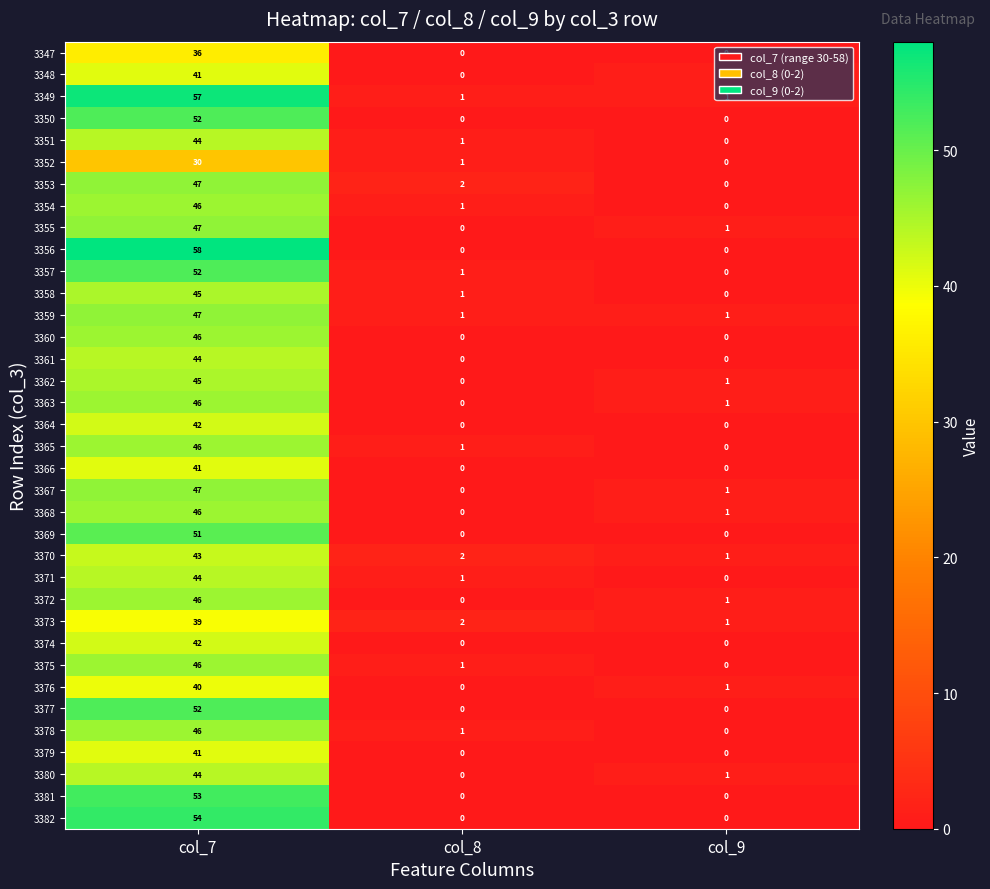

What is the total value across all series at col_8?

17